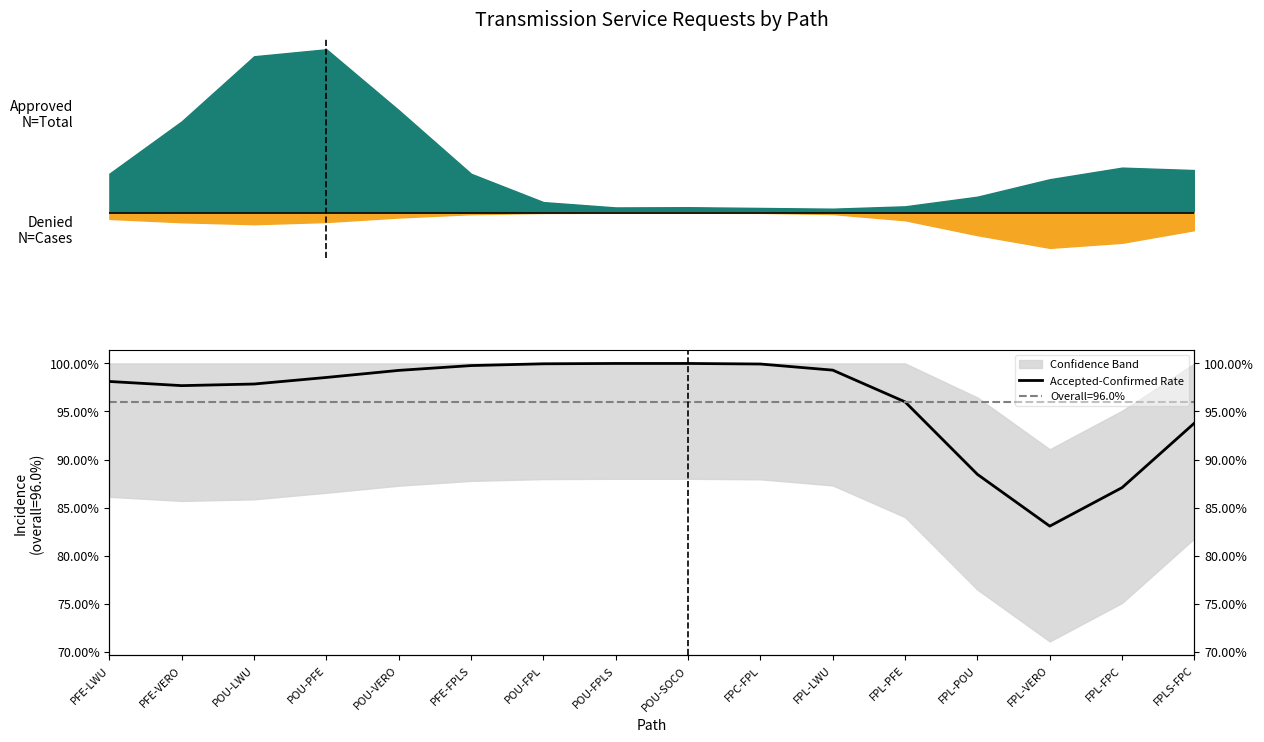

List the labels in order of value, largest first.

POU-SOCO, POU-FPLS, POU-FPL, FPC-FPL, PFE-FPLS, FPL-LWU, POU-VERO, POU-PFE, PFE-LWU, POU-LWU, PFE-VERO, FPL-PFE, FPLS-FPC, FPL-POU, FPL-FPC, FPL-VERO